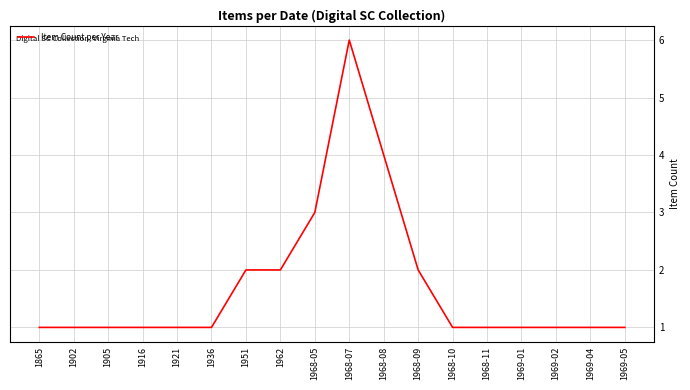

Is this an area chart (filled region under the line)?

No